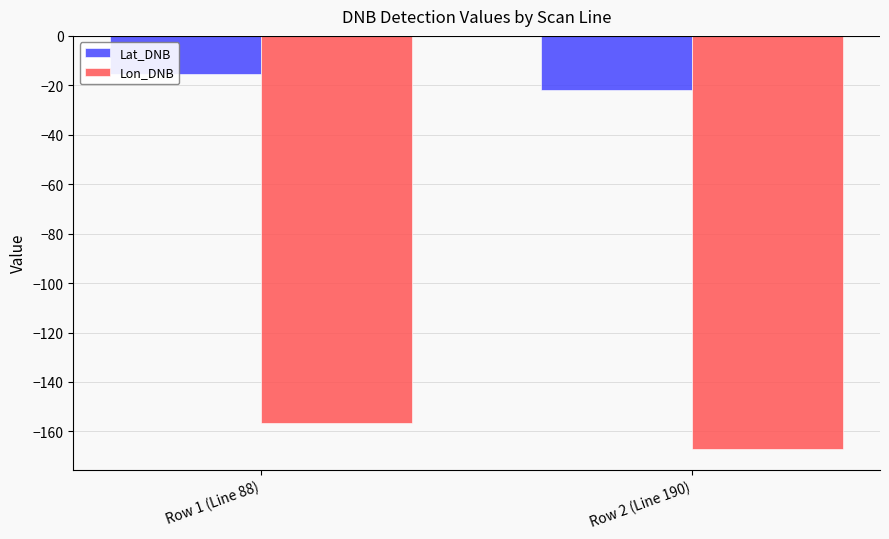

At Row 2 (Line 190), list the series in order from smallest to largest.

Lon_DNB, Lat_DNB